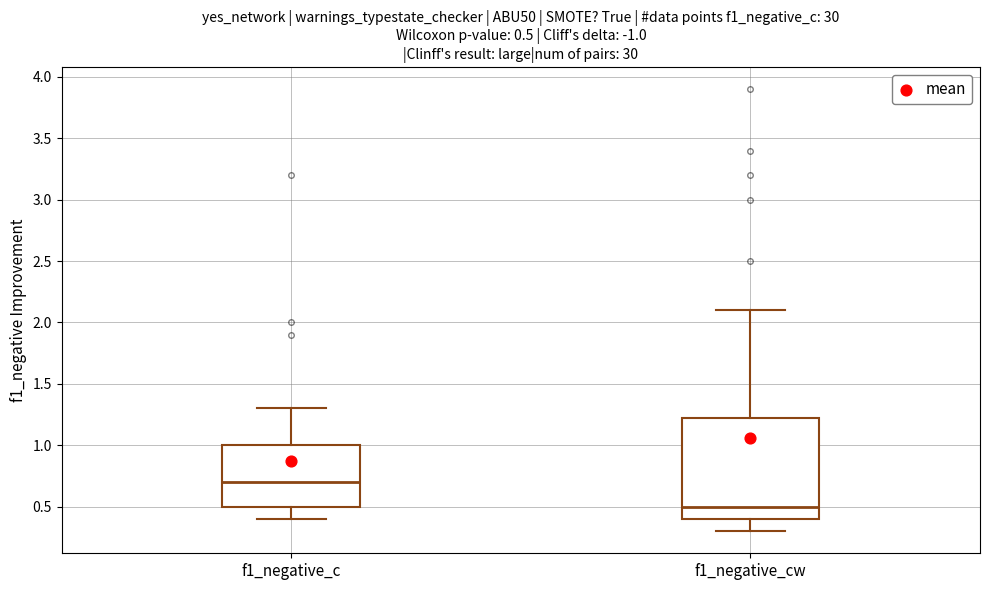

Which box is the tallest, from its lower edge to its upper edge?

f1_negative_cw